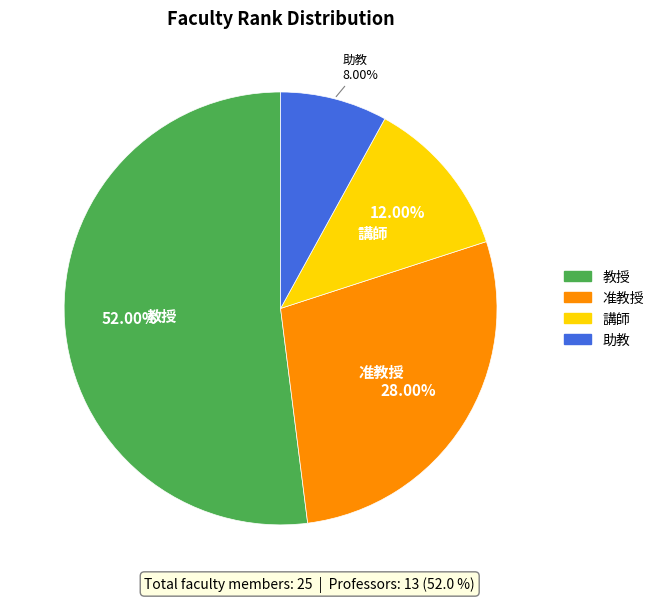

What percentage is NOT represented by 教授?

48.0%